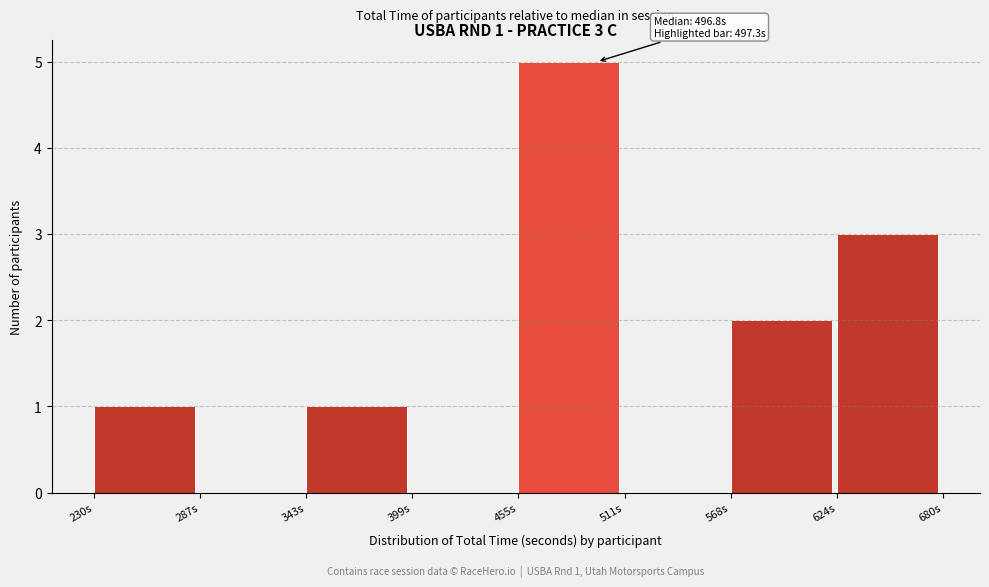

Which range on the x-axis has the tallest bar?

460 to 510